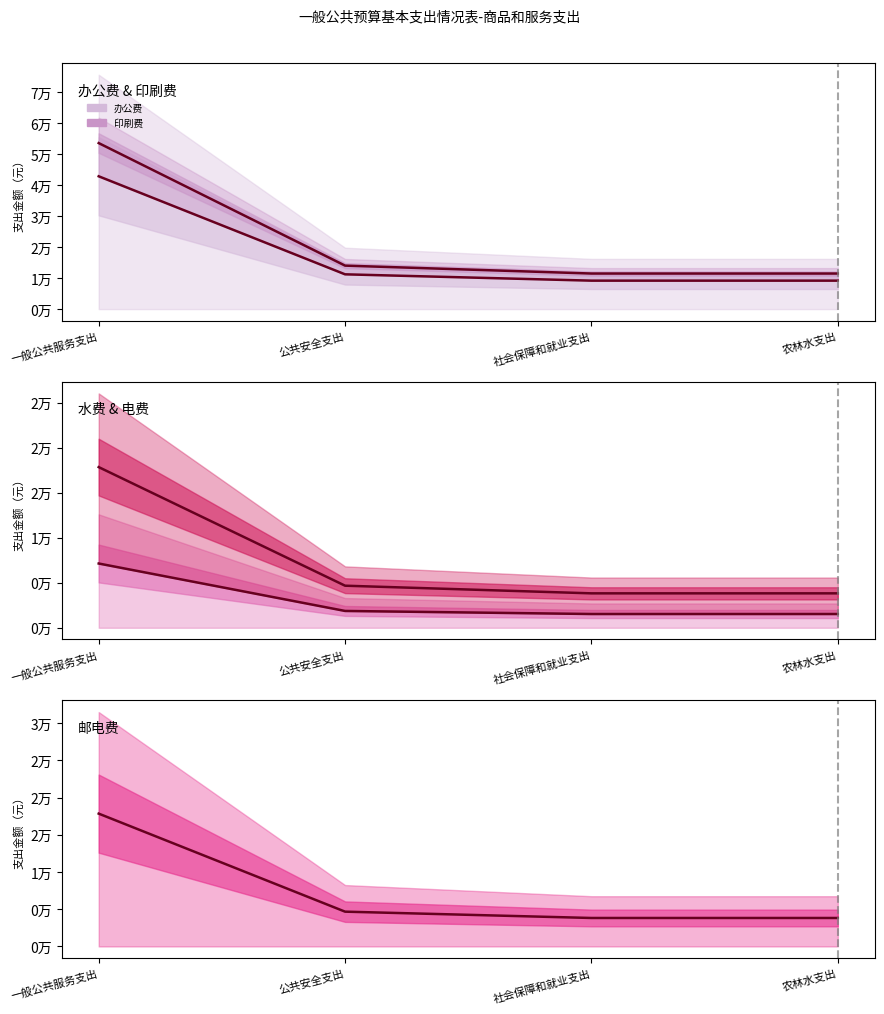

The value of 电费 at 公共安全支出 is 4675. True or false?

True